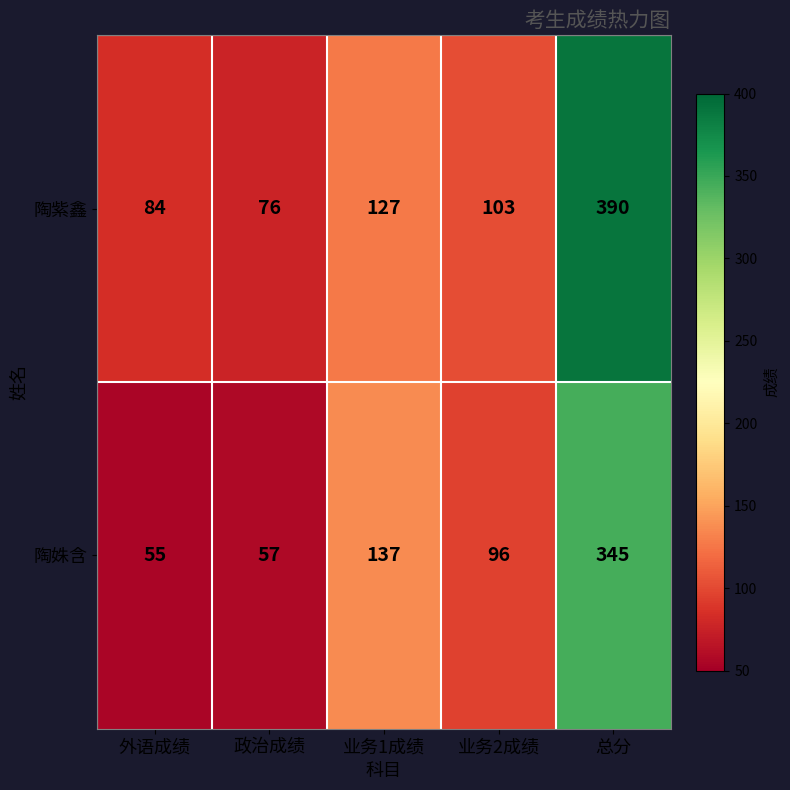

At 业务1成绩, list the series in order from largest to smallest.

陶姝含, 陶紫鑫